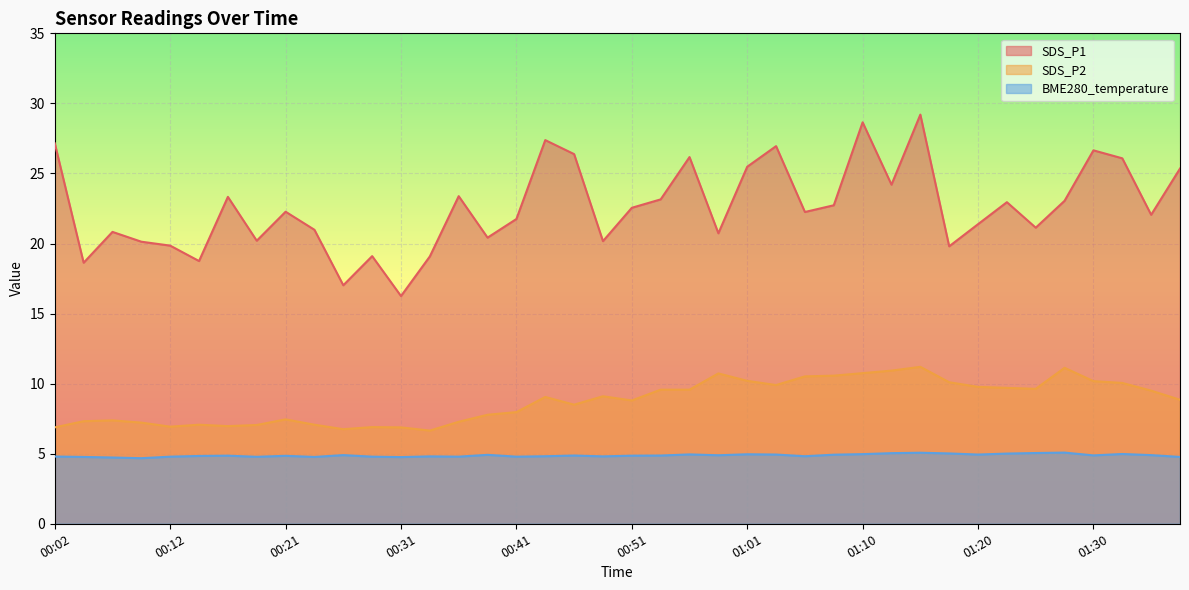

Is it true that SDS_P2 equals 10.1 at 01:33?

True